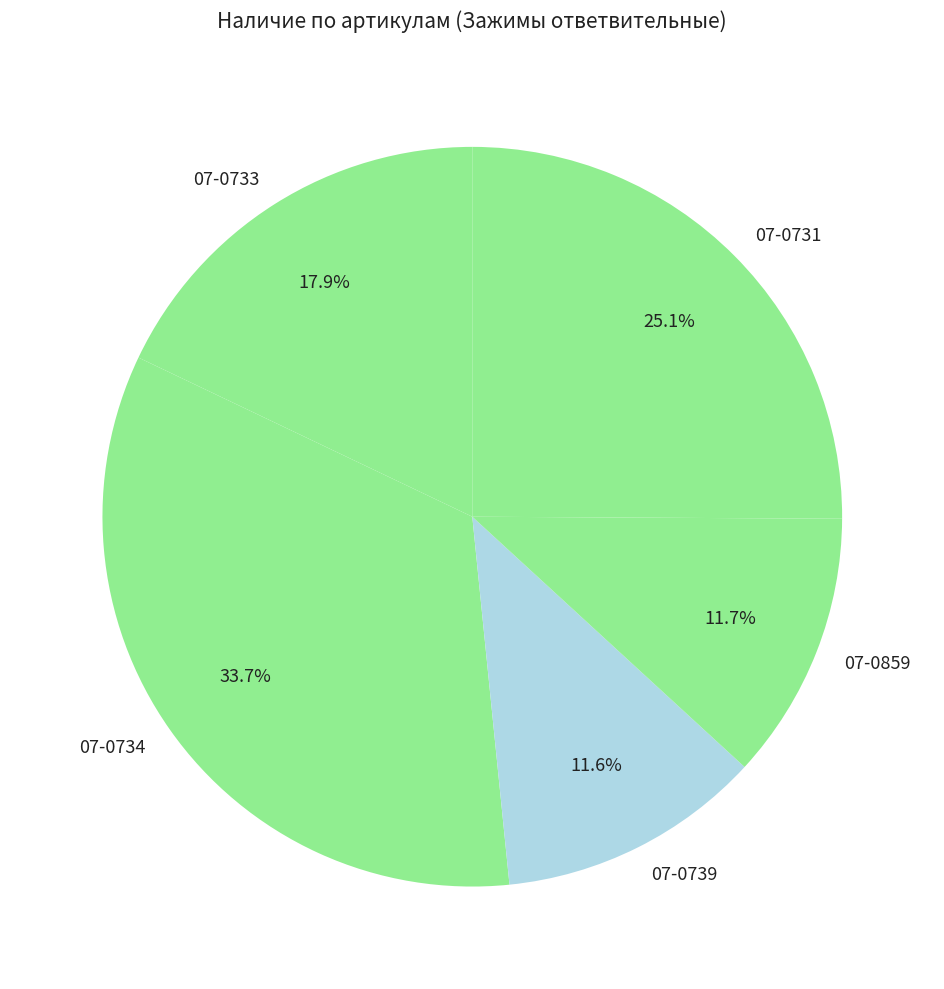

Is 07-0731 the majority of the pie?

No